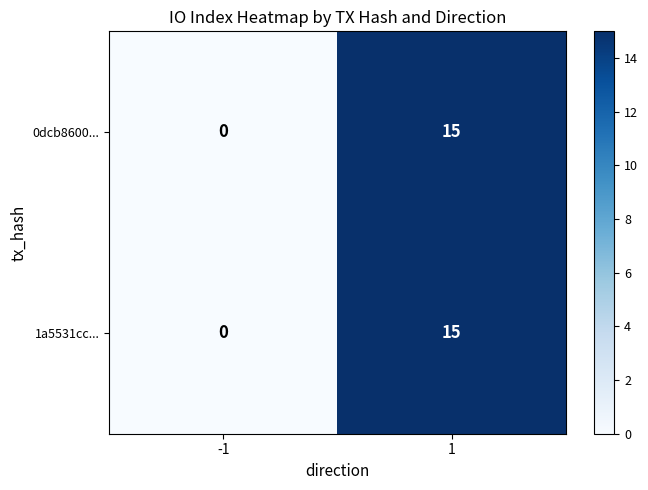

Read the 0dcb8600... value at 1.

15